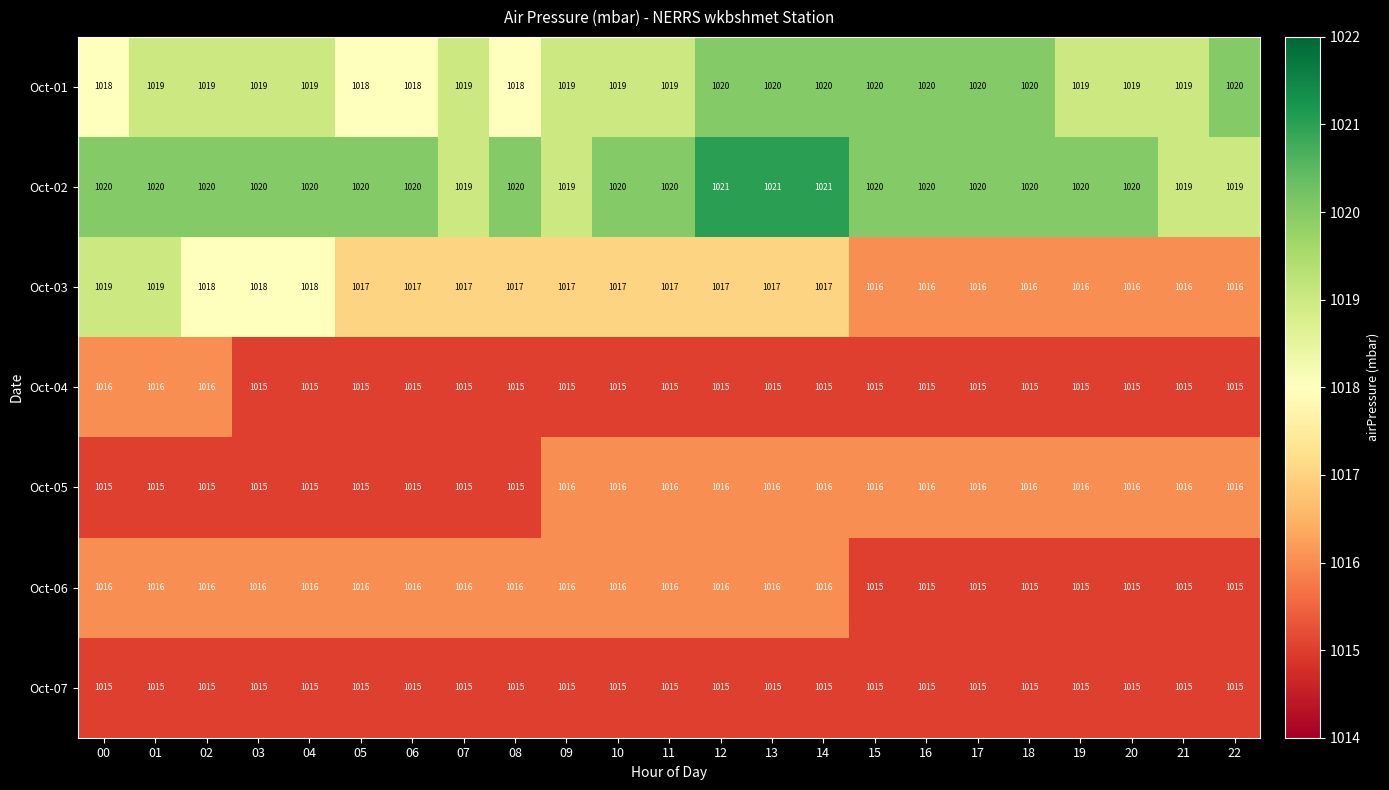

Which series changed the most between 06 and 14?

Oct-01